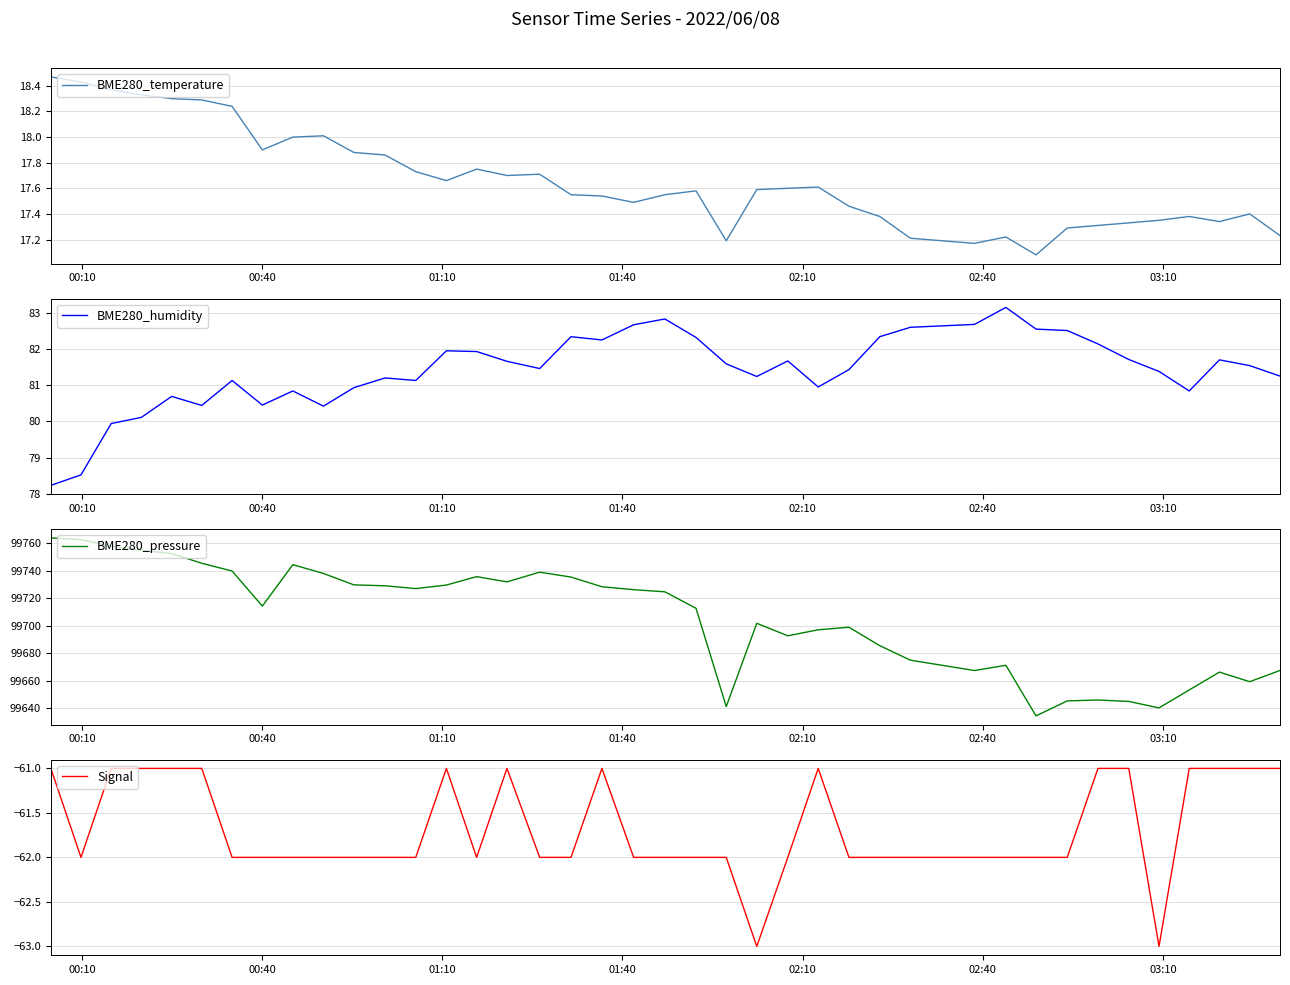

Is the value of BME280_pressure at 35 greater than the value of BME280_temperature at 33?

Yes